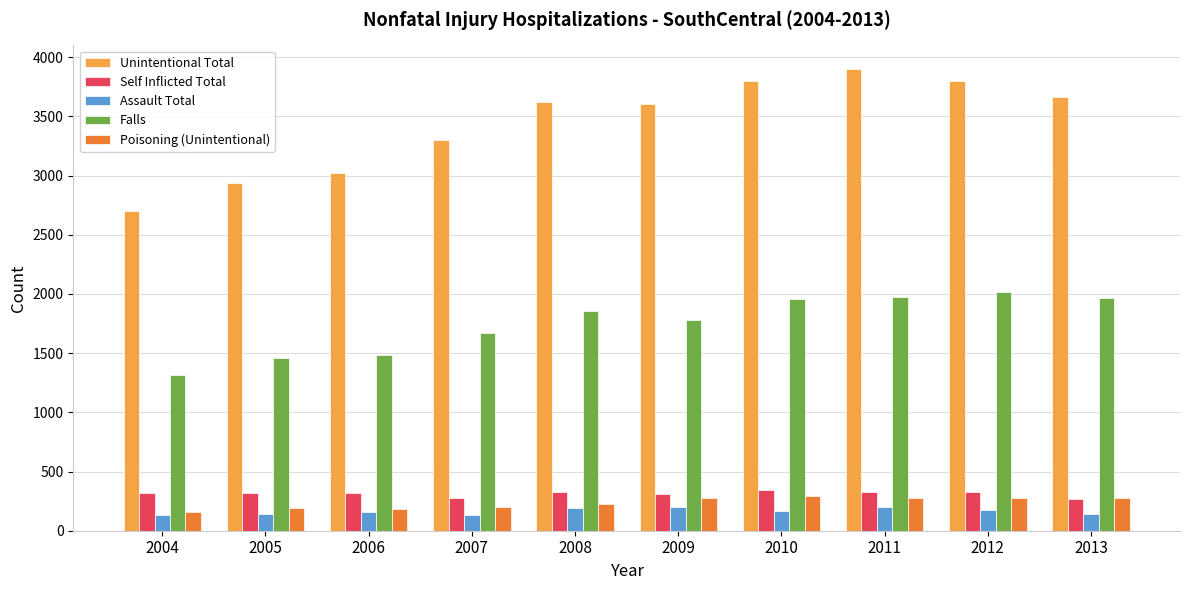

Does the chart contain any negative values?

No